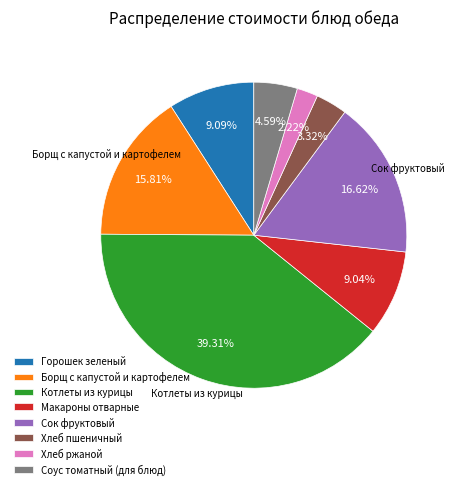

Is there any slice that represents more than half of the pie?

No